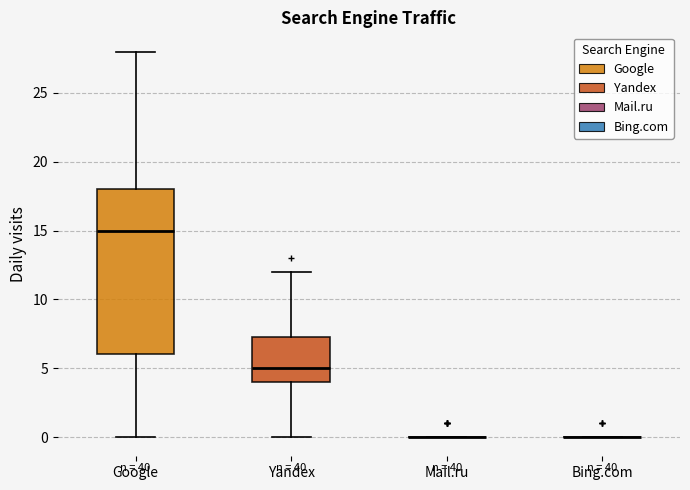

Reading left to right, transcribe this box plot: for each box, give where its median line is, the range the box spans, and where its two whiskers end, as read against the y-axis. The values are not printed on the chart, so give them approximately, as read against the axis.

Google: median 15.0, box 6.0 to 18.0, whiskers 0.0 to 28.0
Yandex: median 5.0, box 4.0 to 7.5, whiskers 0.0 to 12.0
Mail.ru: box collapsed to a line at 0.0, whiskers 0.0 to 0.0
Bing.com: box collapsed to a line at 0.0, whiskers 0.0 to 0.0